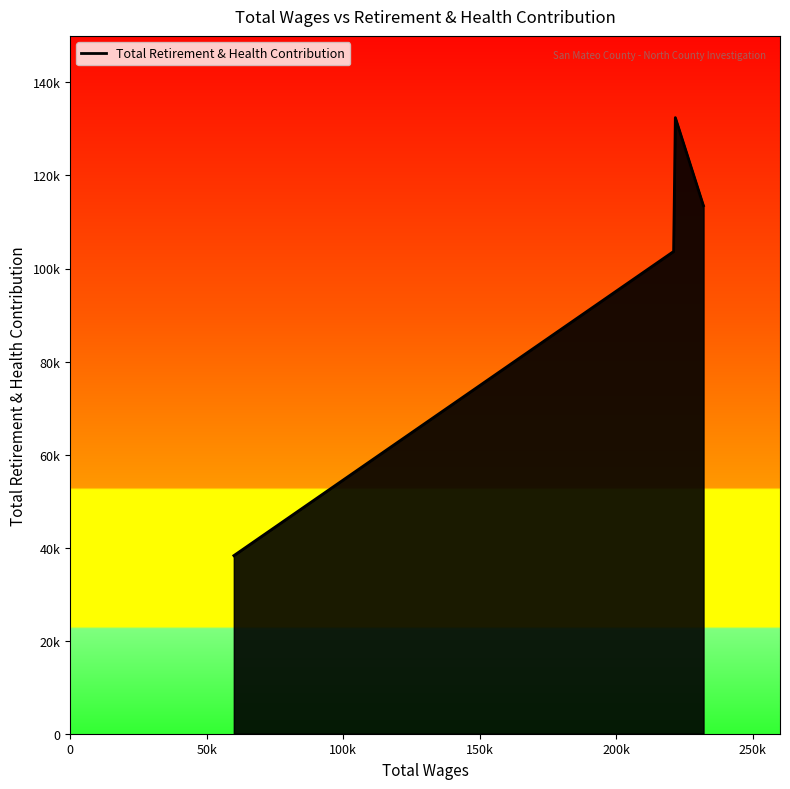

Is this an area chart (filled region under the line)?

Yes